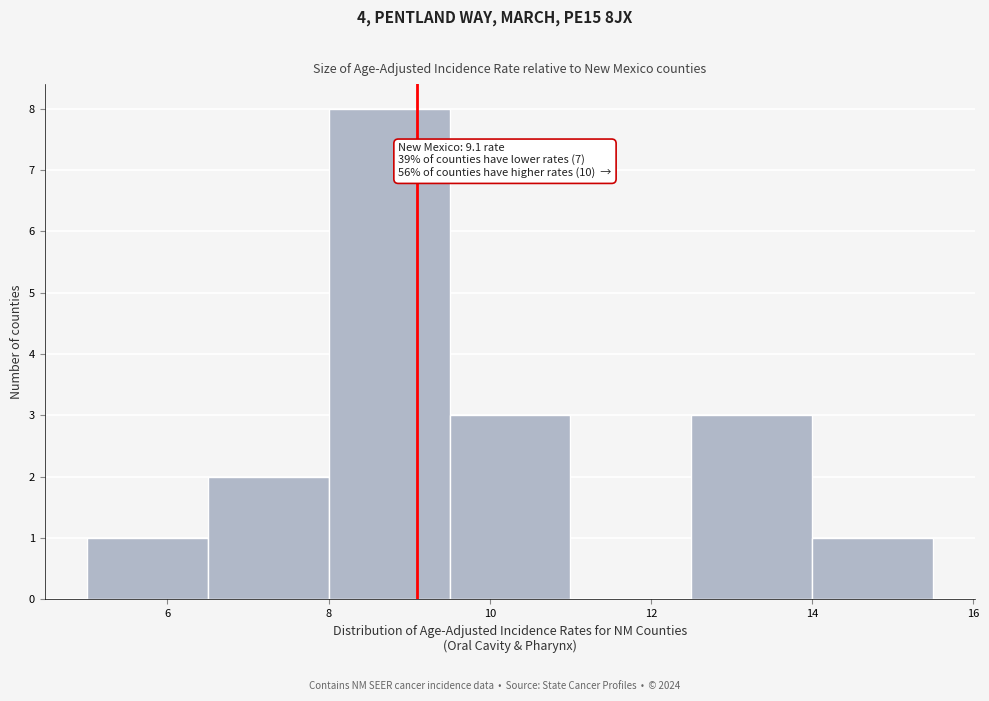

Which range on the x-axis has the tallest bar?

8.0 to 9.5